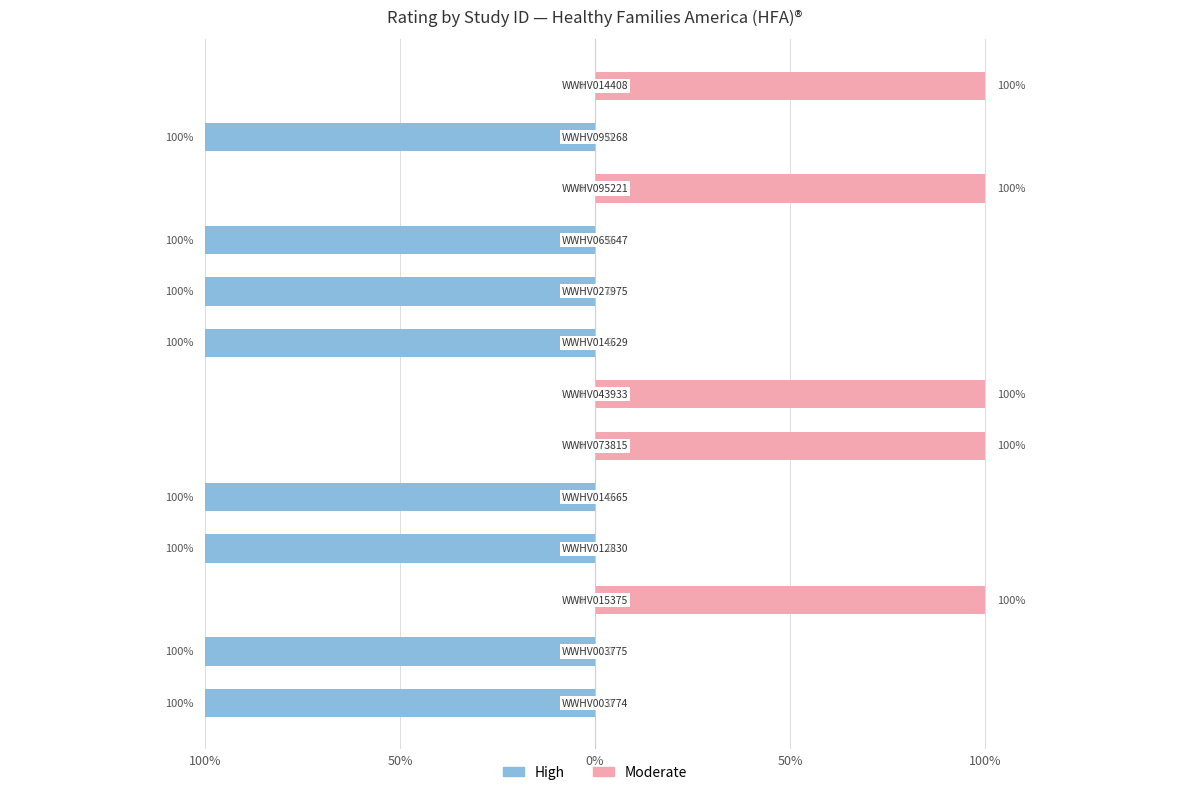

Count the number of categories in the chart.

13